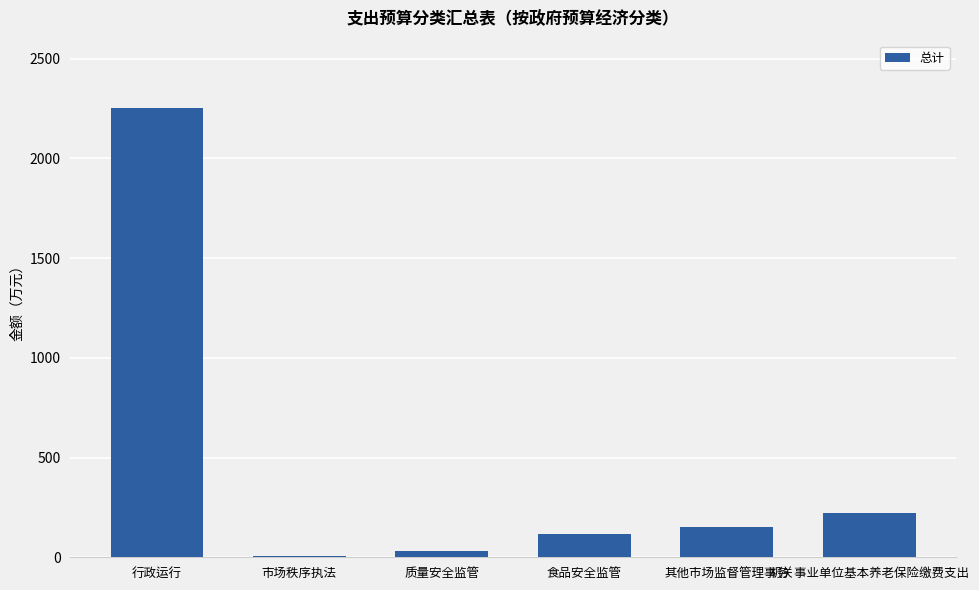

The chart shows a value of 30.0 at 质量安全监管. True or false?

True